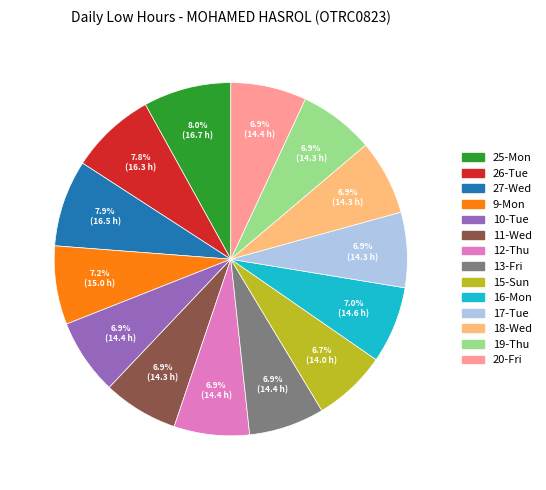

Which has a higher value, 26-Tue or 12-Thu?

26-Tue